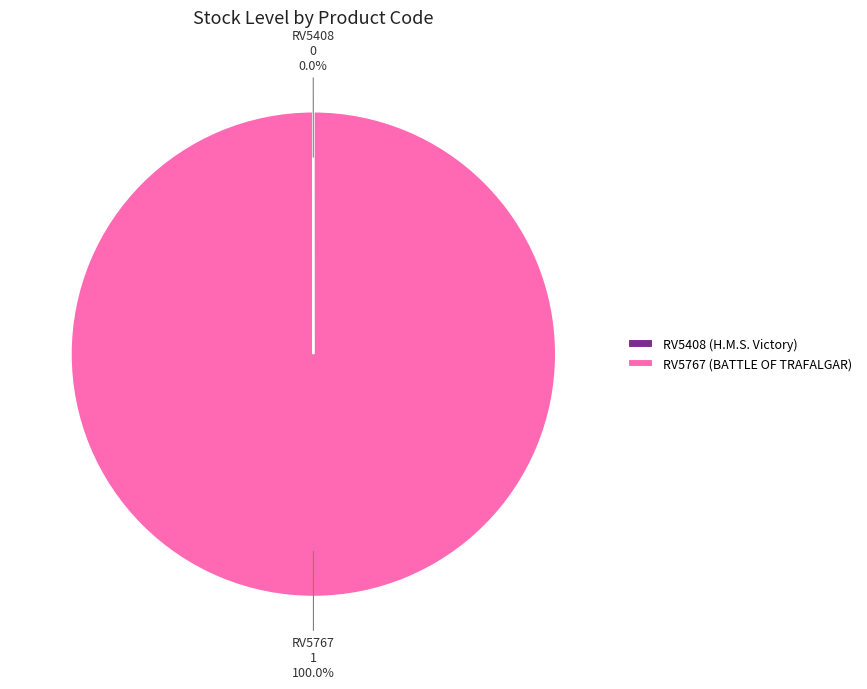

Does RV5767 (BATTLE OF TRAFALGAR) represent more than half of the total?

Yes